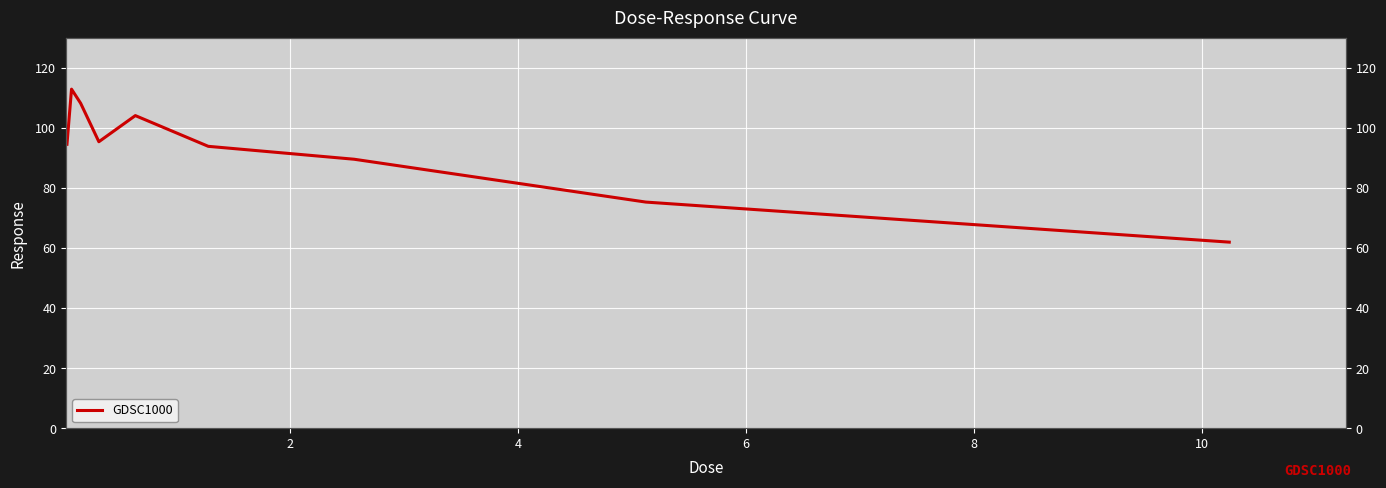

Is this an area chart (filled region under the line)?

No